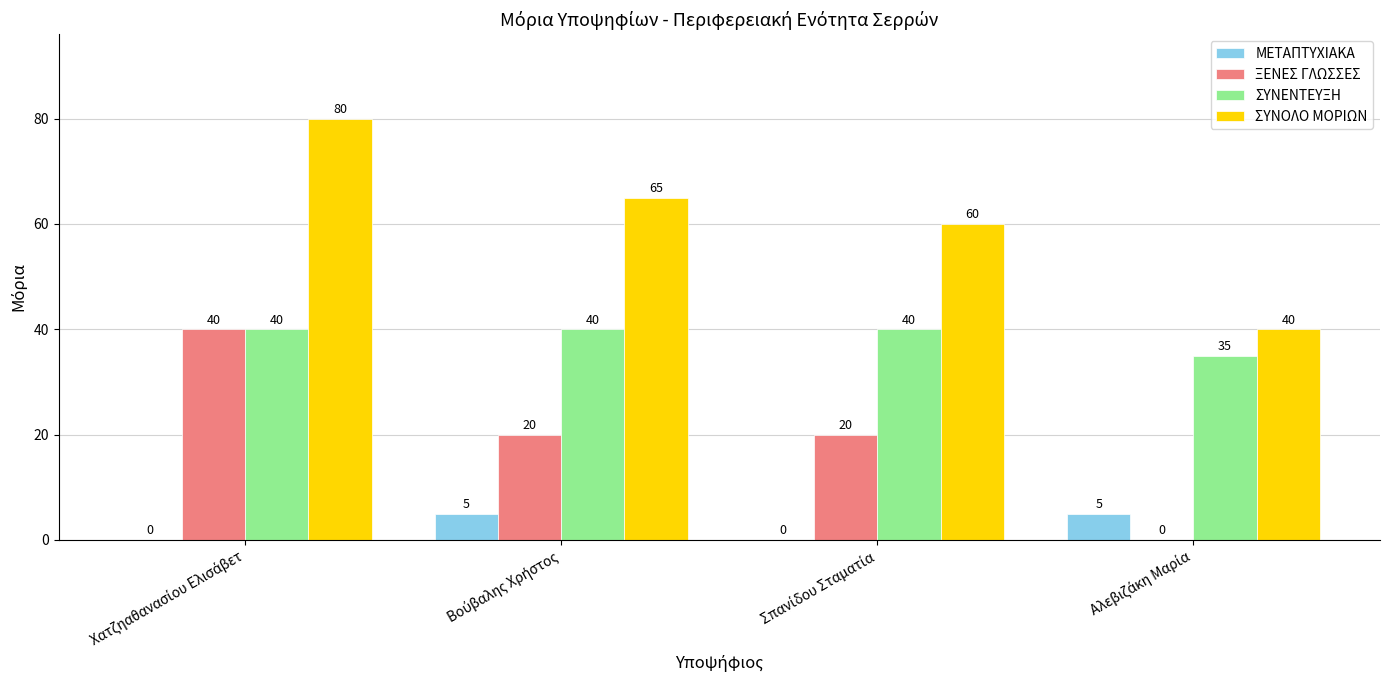

Which series has the largest total across all categories?

ΣΥΝΟΛΟ ΜΟΡΙΩΝ